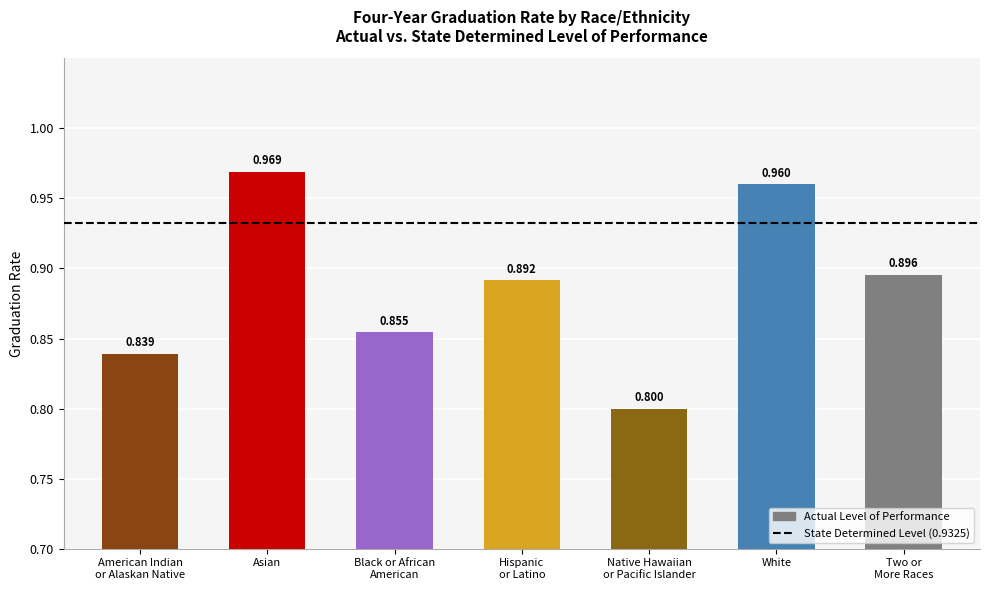

Does the chart contain stacked bars?

No